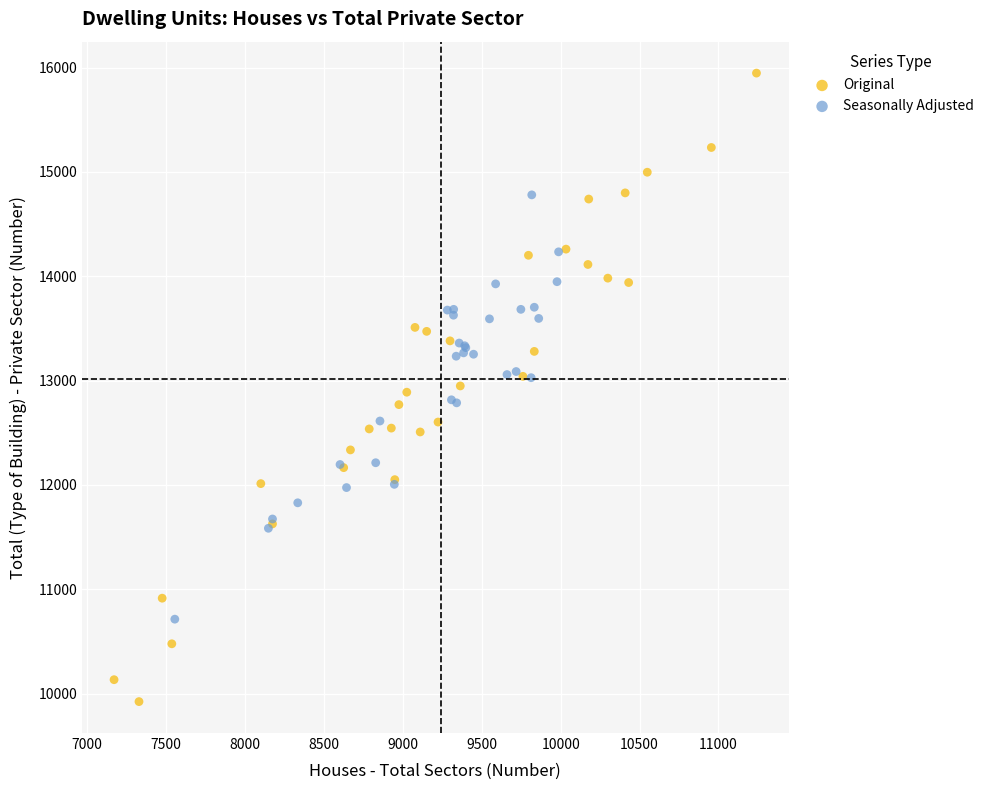

Which series contains the lowest Y value?

Original